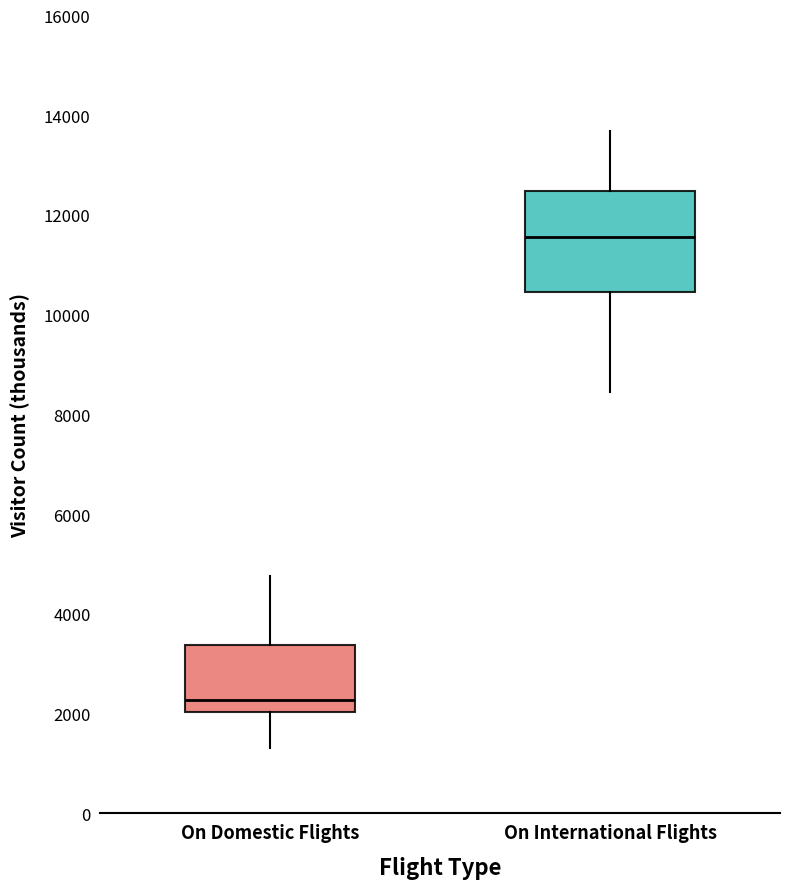

Which box's median line is the highest?

On International Flights